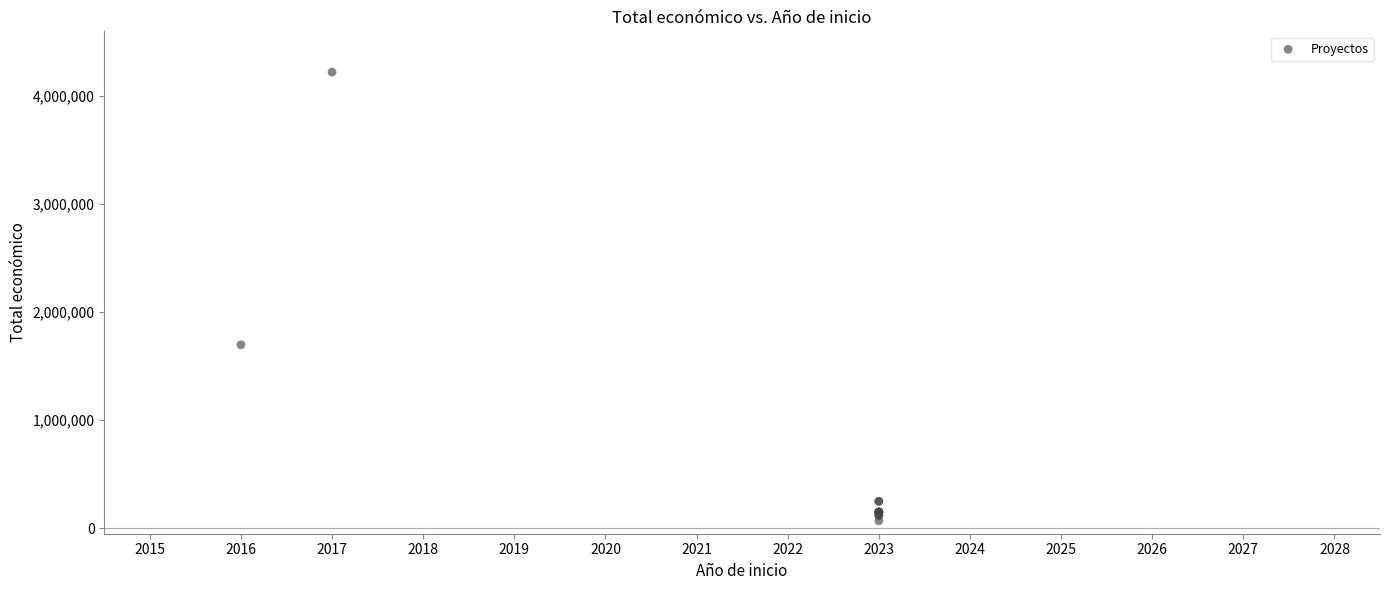

What Y value in the scatter plot is closest to 2146212?

1698506